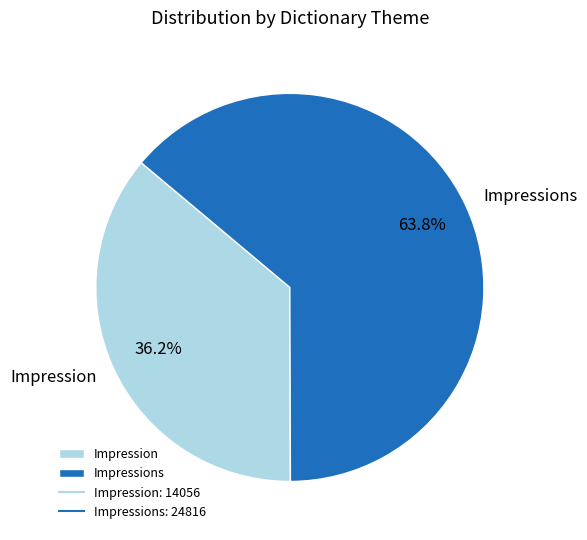

Which has a higher value, Impression or Impressions?

Impressions